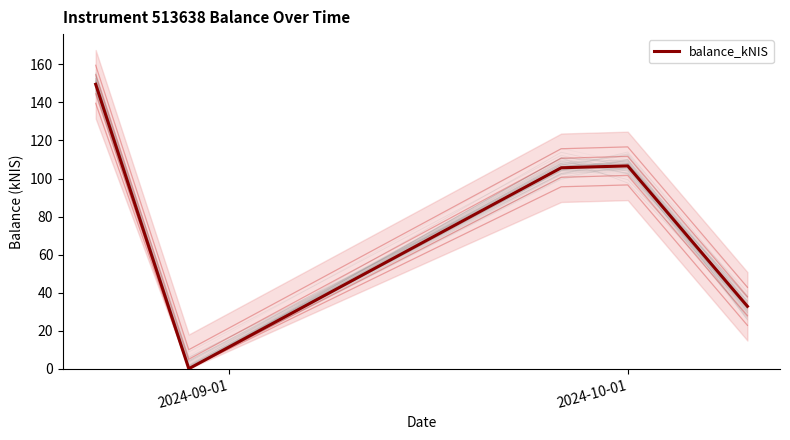

How many positive values are there?

4